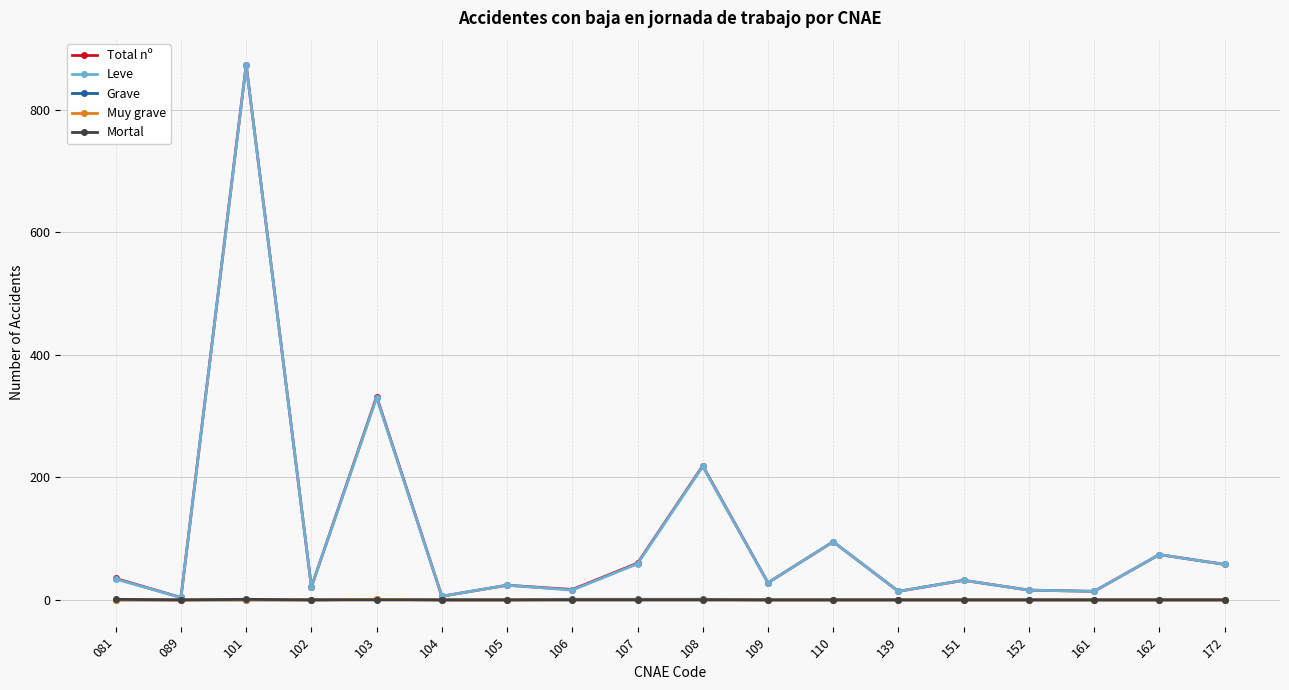

Is the value of Leve at 108 greater than the value of Mortal at 151?

Yes